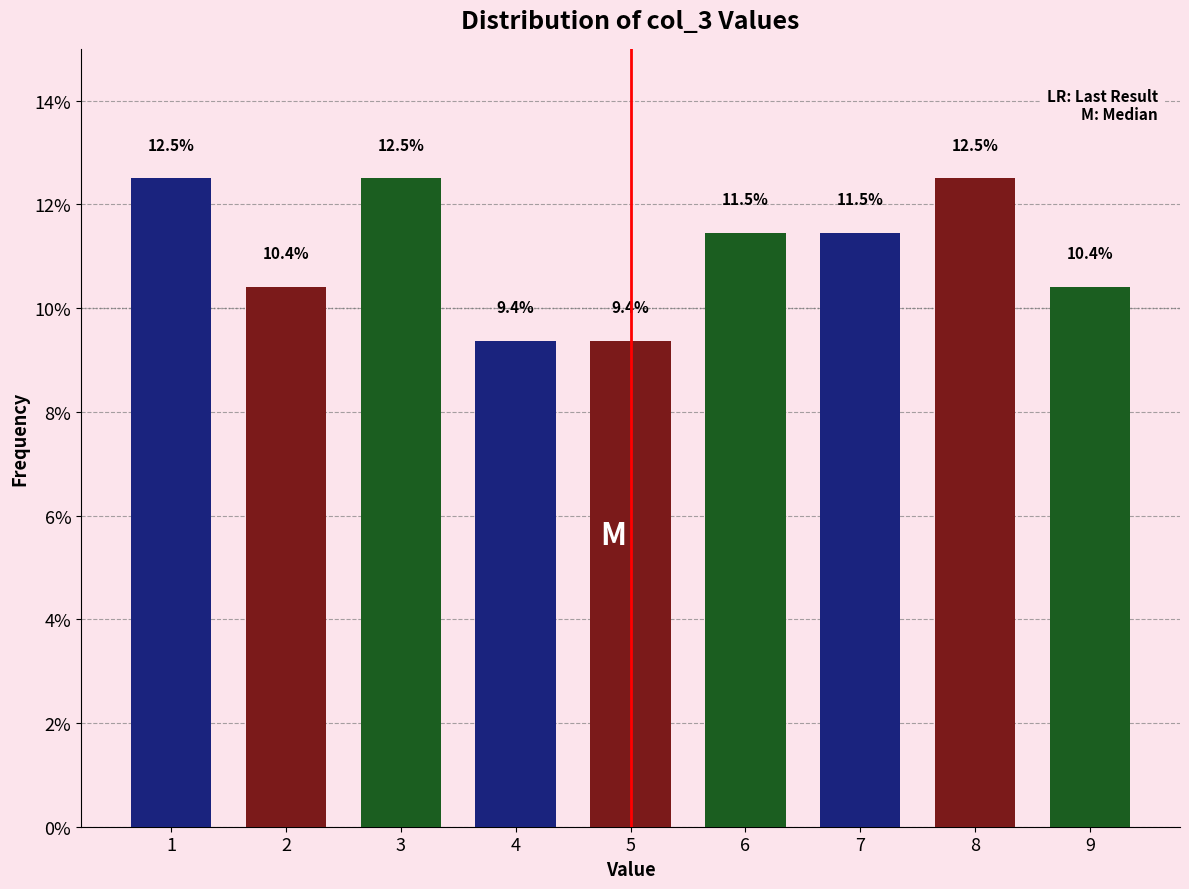

Reading left to right, transcribe all the data shown in this chart.

12.5	10.4	12.5	9.4	9.4	11.5	11.5	12.5	10.4